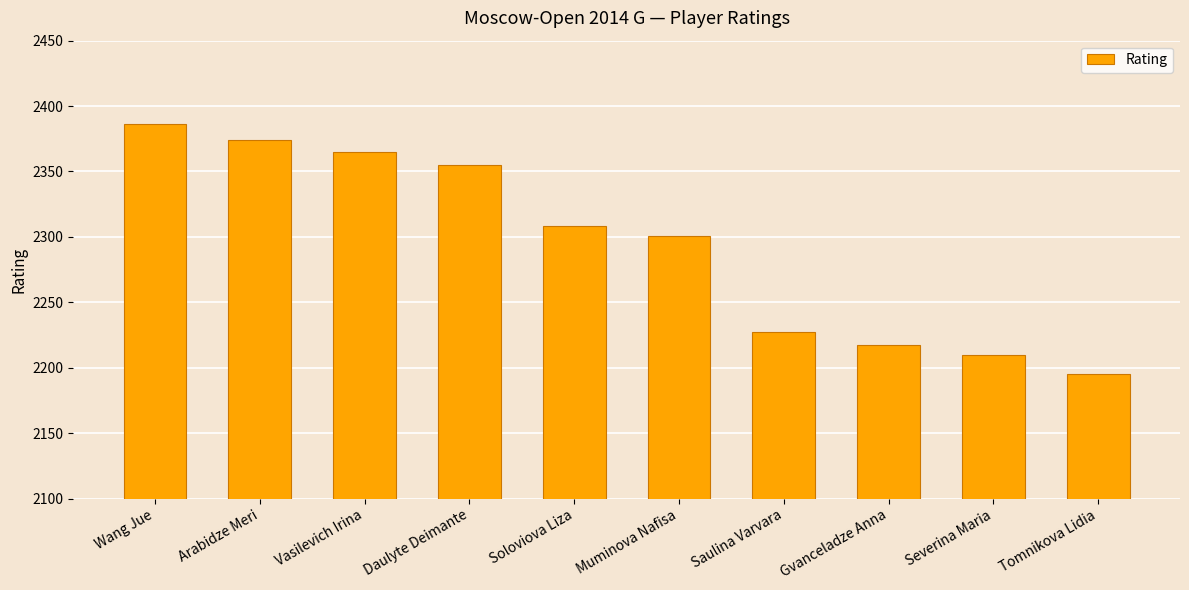

What is the greatest value displayed?

2386